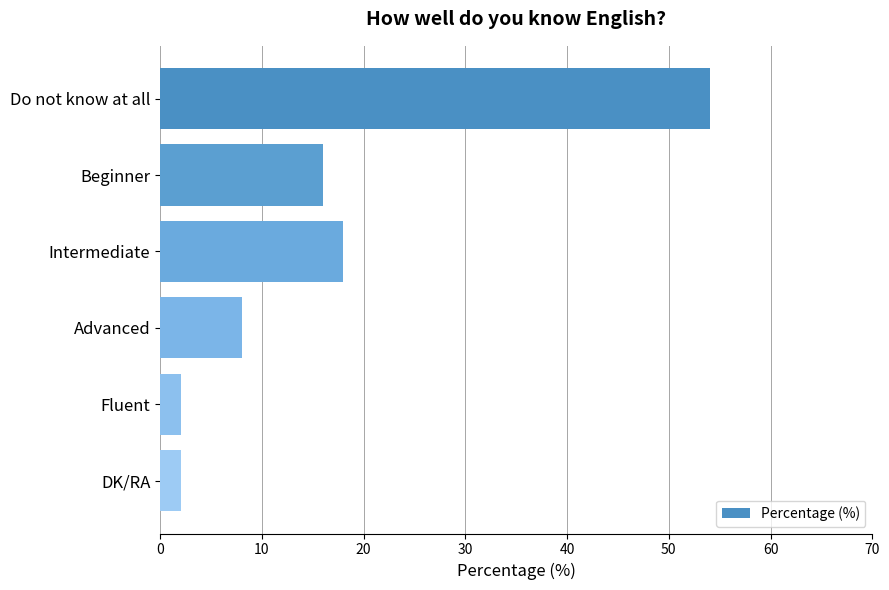

What is the difference between the maximum and minimum values?

52